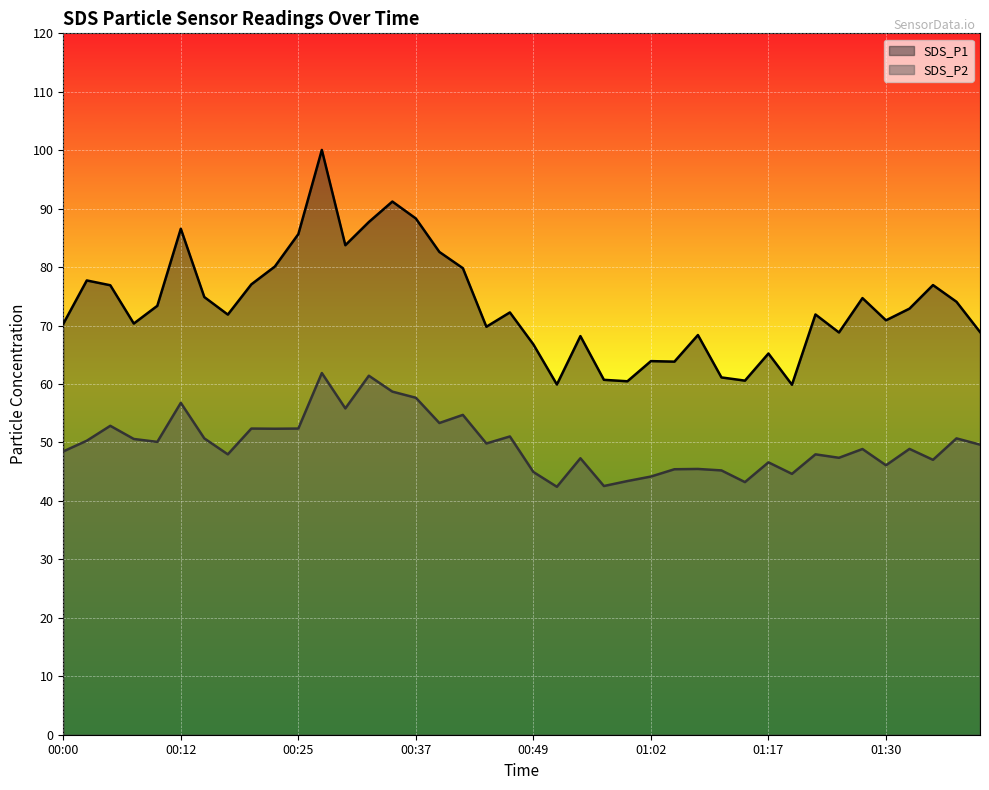

What is the value of the SDS_P2 point at the 20th from the left?

51.0